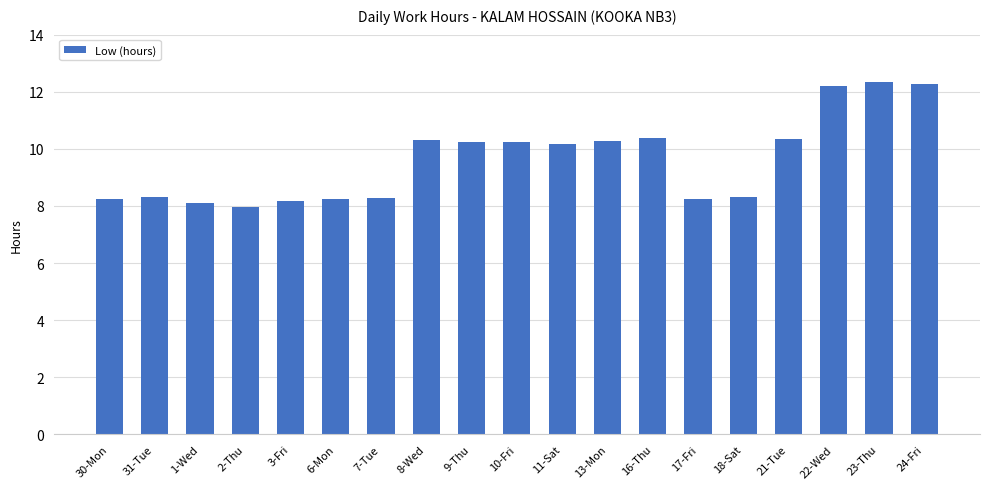

What is the ratio of the value at 16-Thu to the value at 22-Wed?

0.8